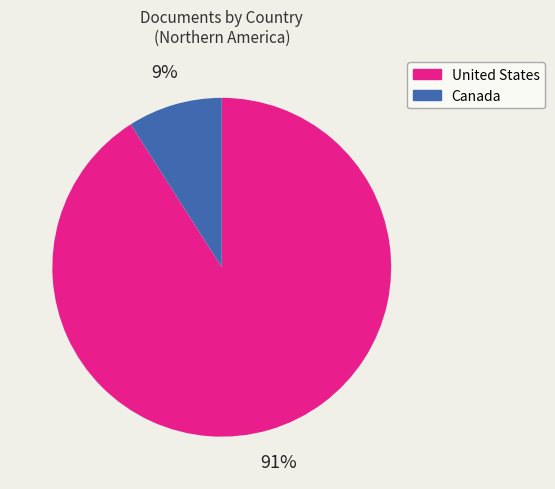

Approximately how many times larger is the value at United States compared to Canada?

10.1